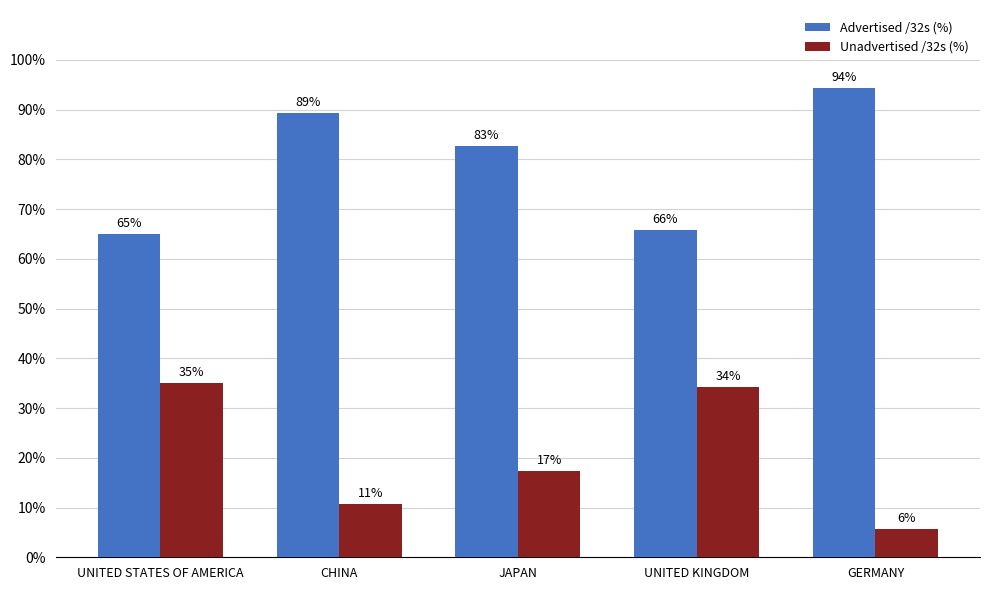

What position from the left is GERMANY?

5